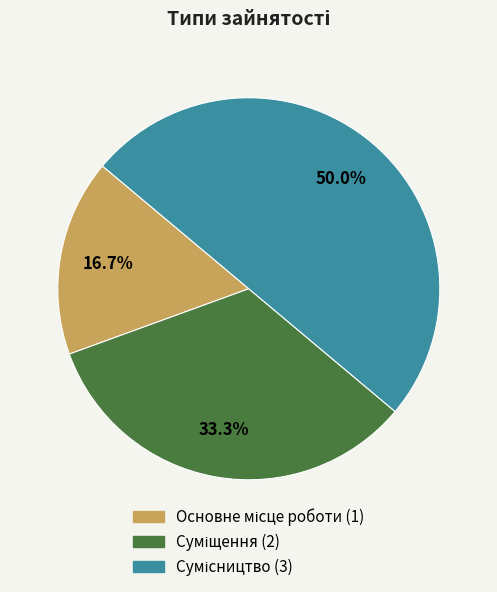

To the nearest percent, what portion does Сумісництво represent?

50%